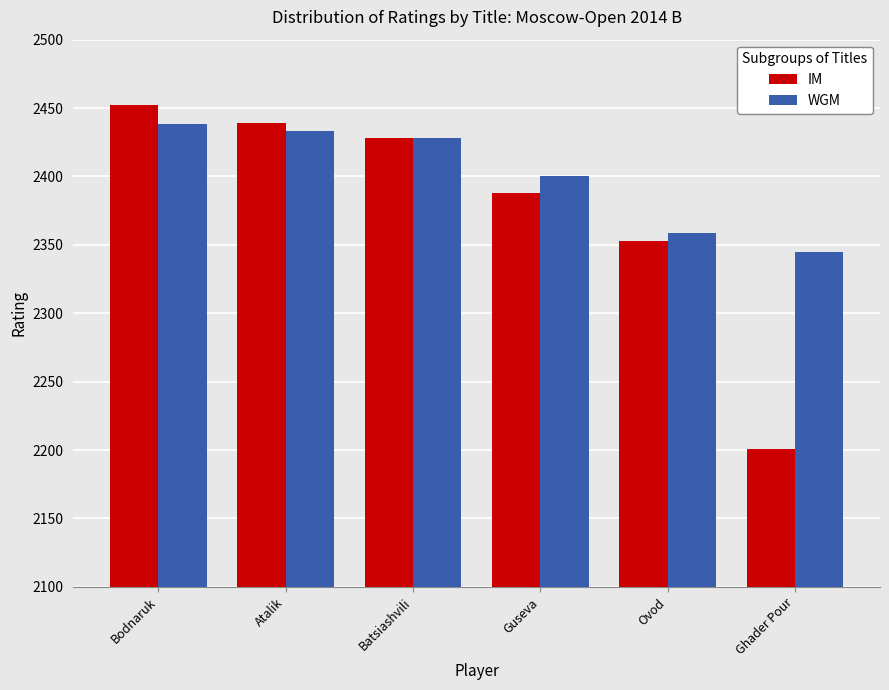

At how many categories does at least one series exceed 2357?

5